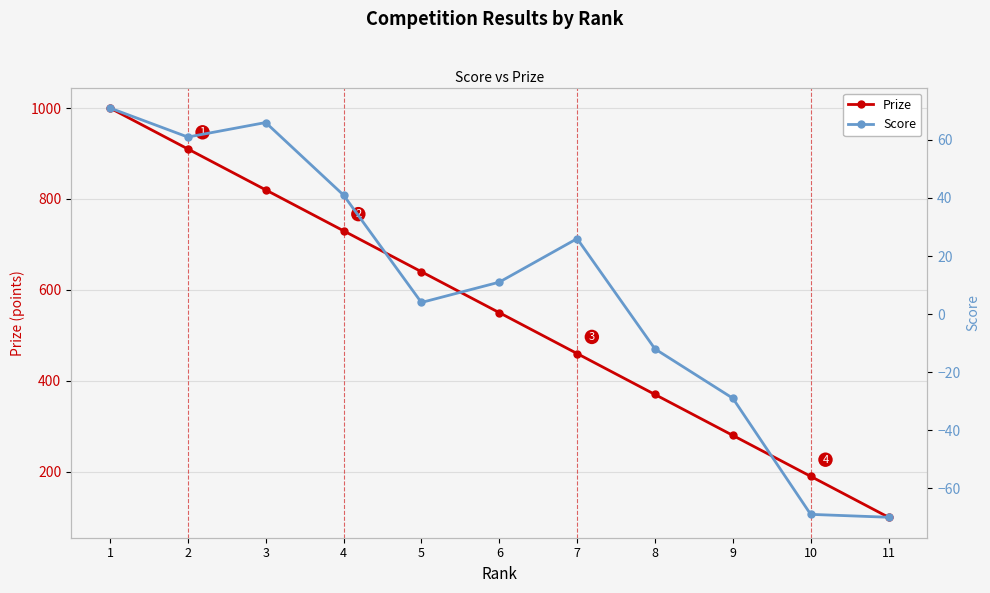

At which label does Prize reach its minimum?

11